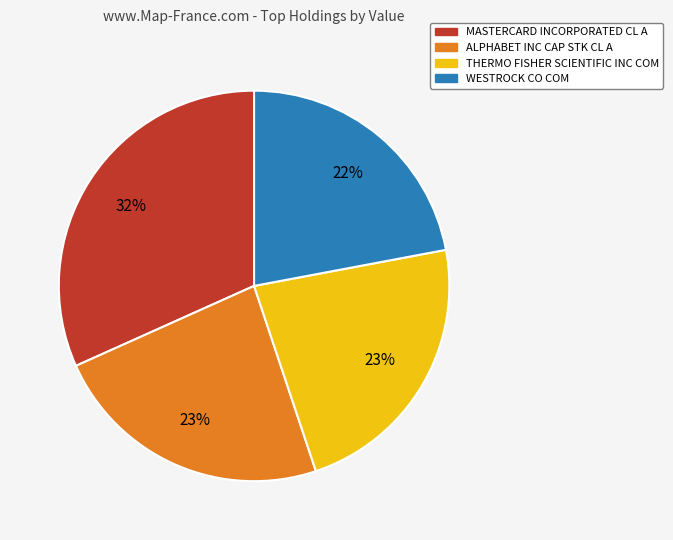

What is the ratio of the value at MASTERCARD INCORPORATED CL A to the value at ALPHABET INC CAP STK CL A?

1.4